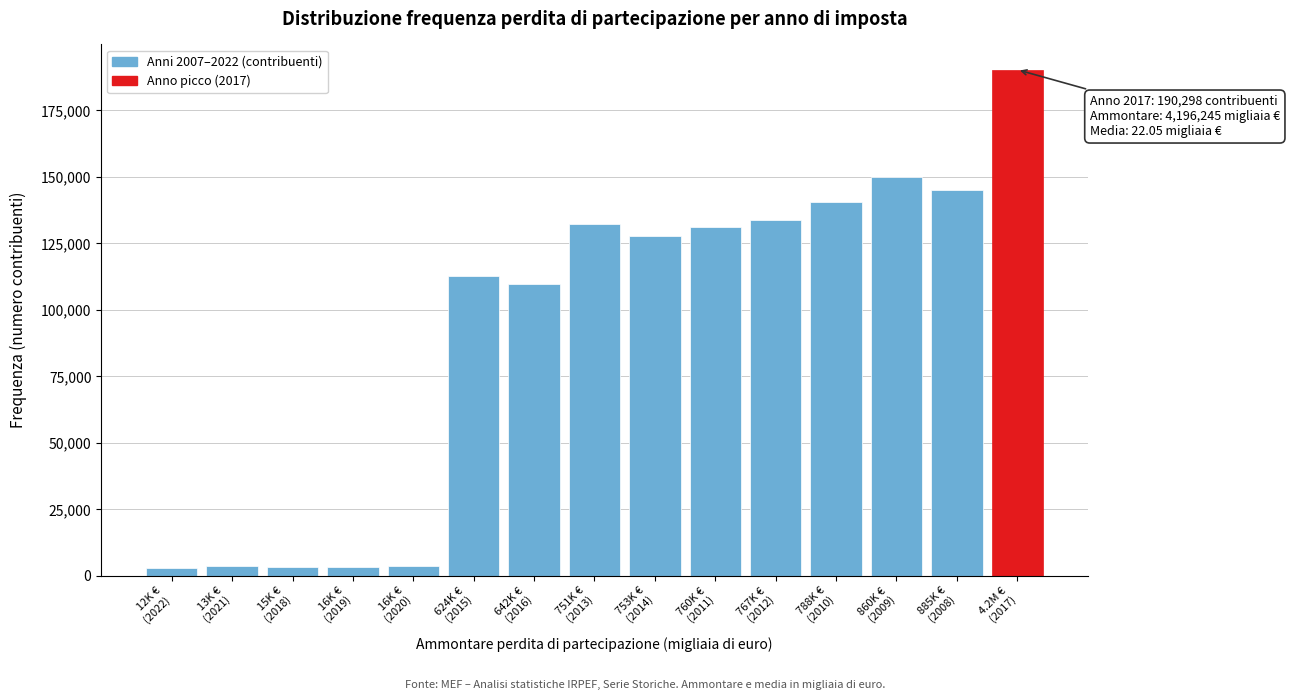

What is the value of the 9th bar from the left?

127606